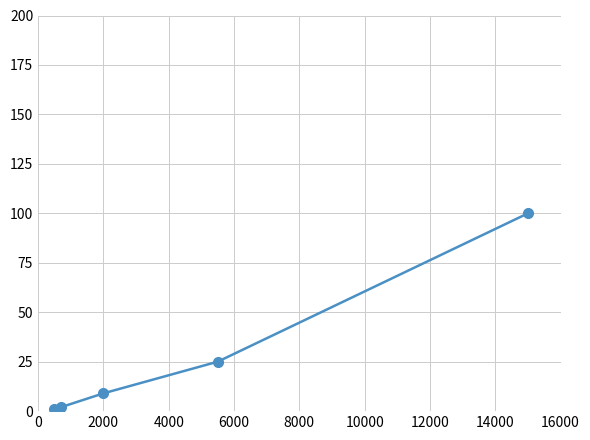

What is the value of the 3rd point from the left?

9